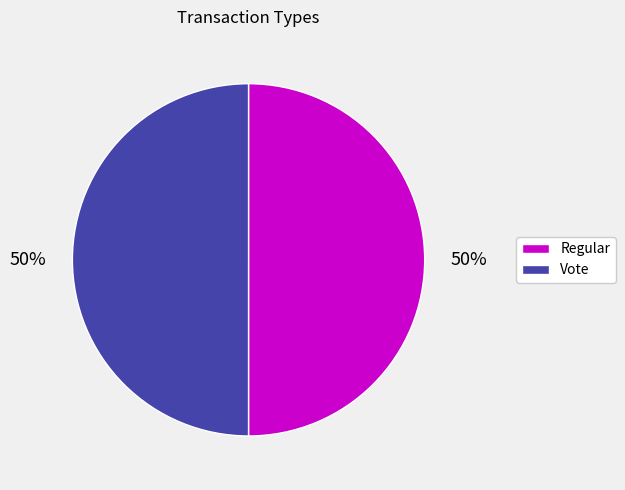

To the nearest percent, what percentage of the pie is Regular?

50%